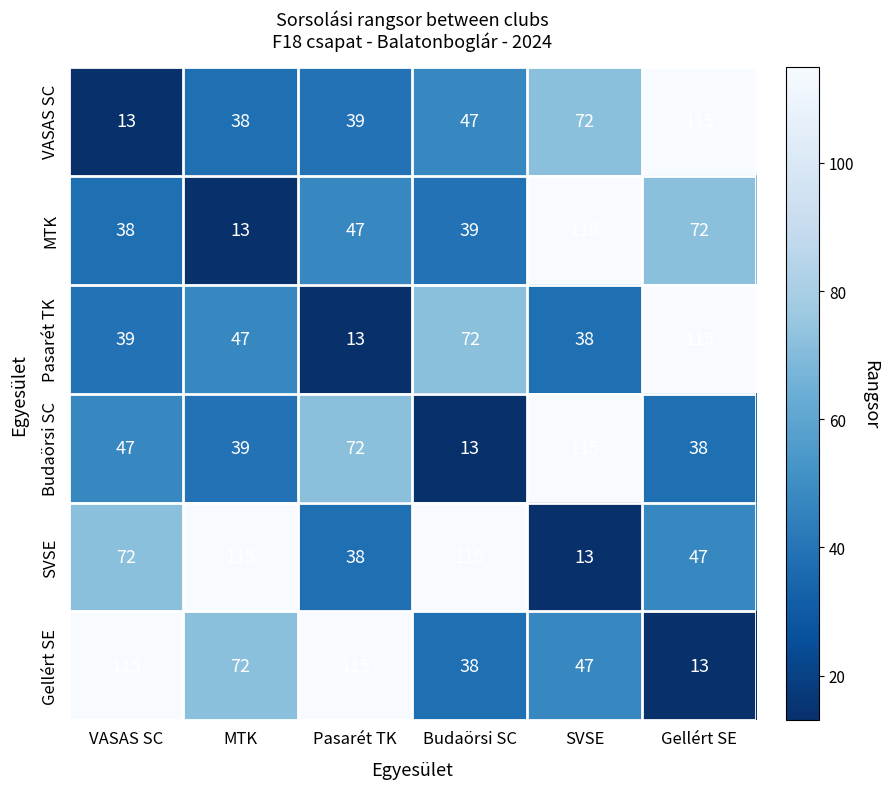

What is the total value across all series at Gellért SE?

400